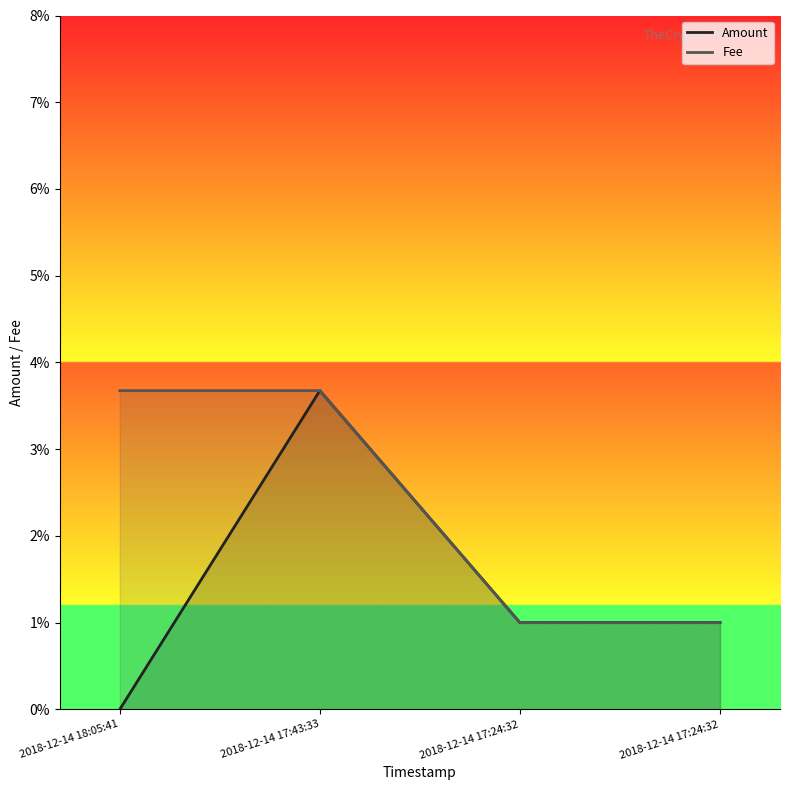

At which category is the sum across all series the highest?

2018-12-14 17:43:33